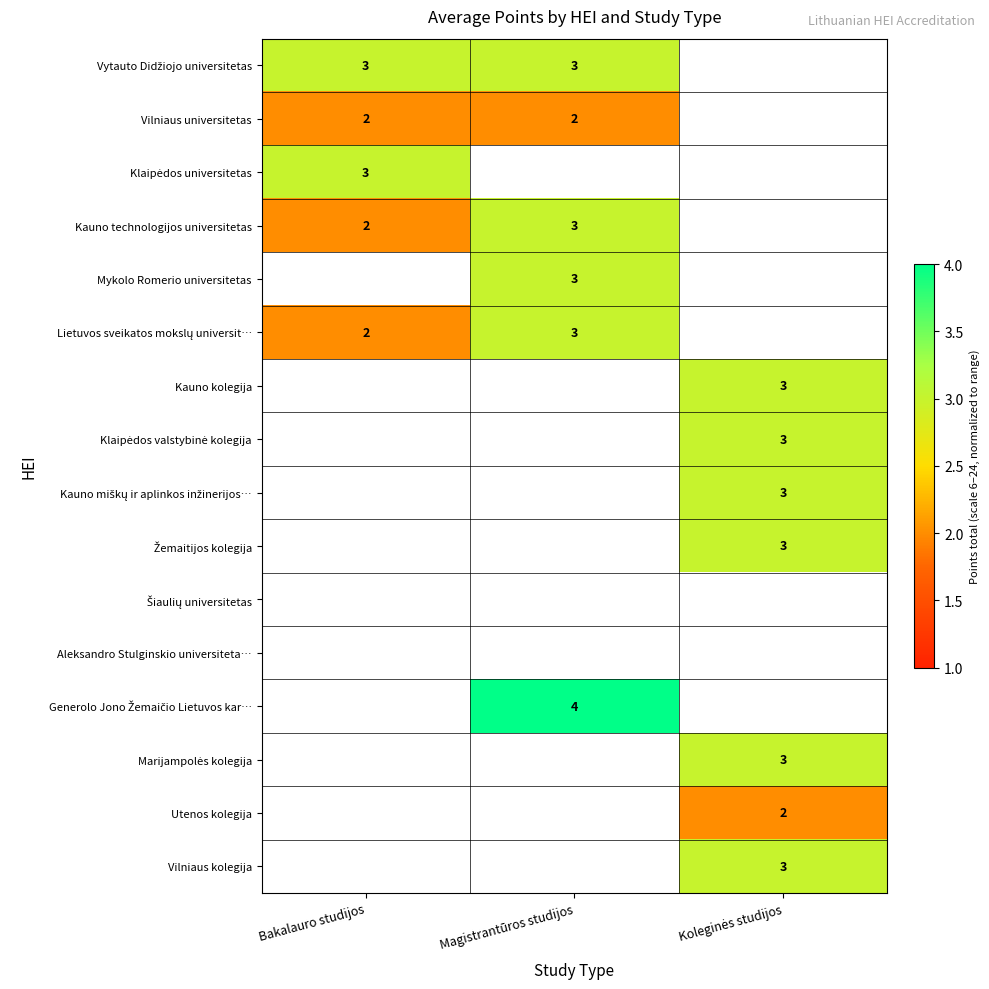

Which label corresponds to the largest value in the chart?

Magistrantūros studijos